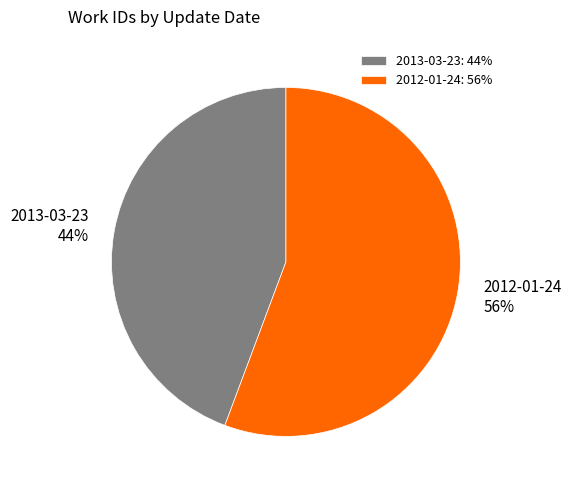

How many slices are in this pie chart?

2